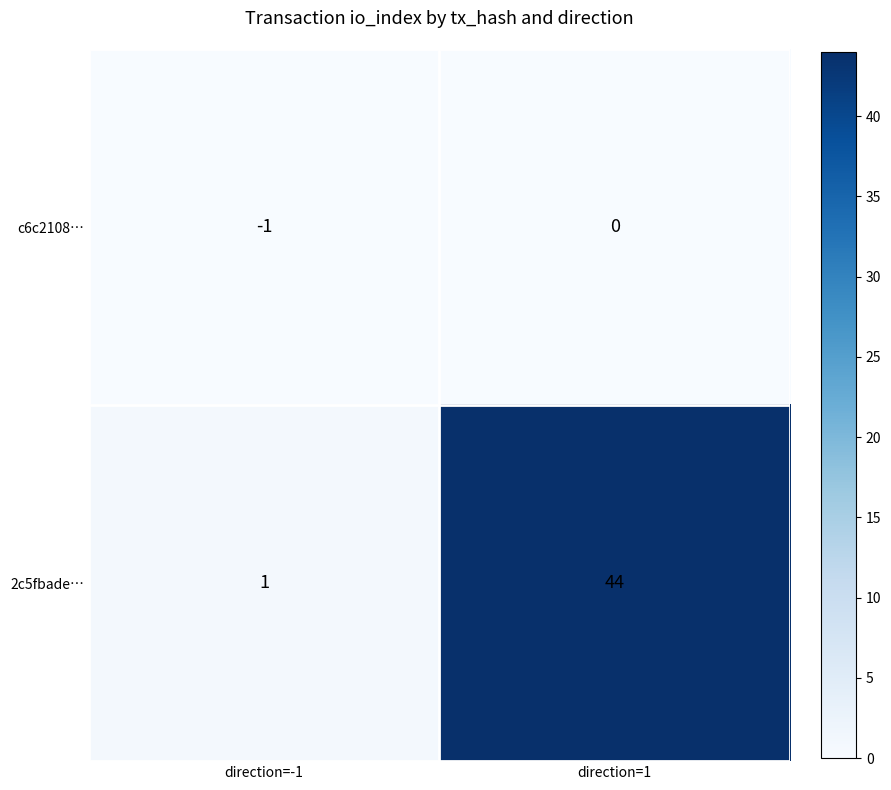

Reading left to right, transcribe all the data shown in this chart.

c6c2108…: direction=-1=-1	direction=1=0
2c5fbade…: direction=-1=1	direction=1=44